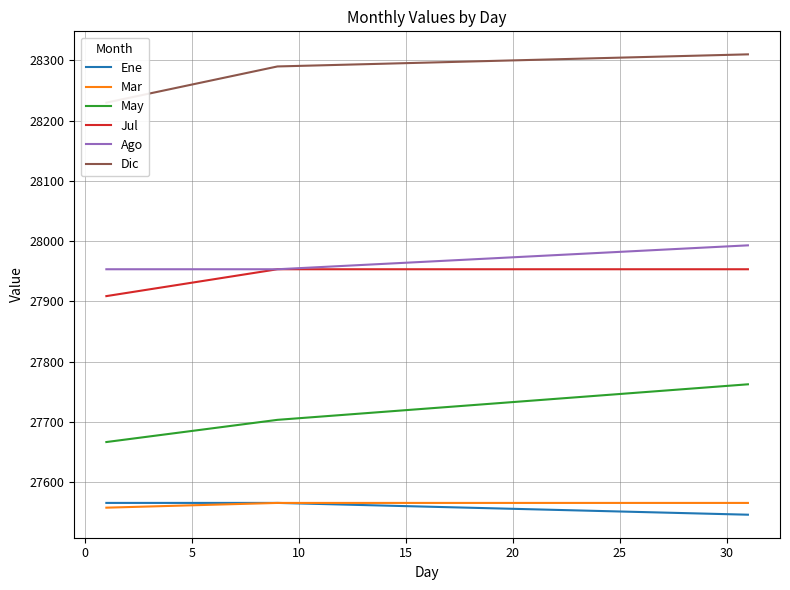

Which series has the largest total across all categories?

Dic